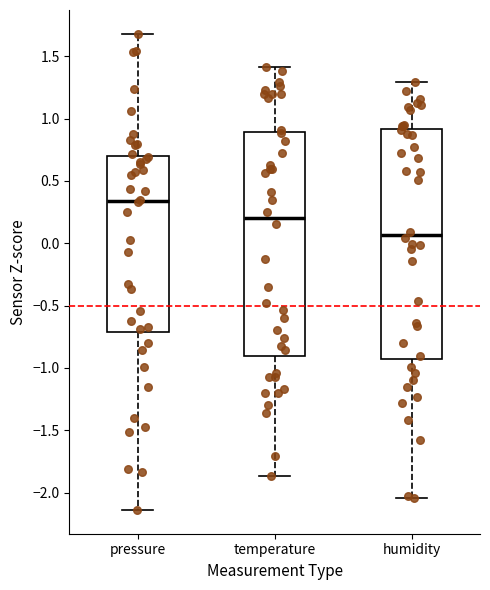

Reading left to right, transcribe this box plot: for each box, give where its median line is, the range the box spans, and where its two whiskers end, as read against the y-axis. The values are not printed on the chart, so give them approximately, as read against the axis.

pressure: median 0.35, box -0.70 to 0.70, whiskers -2.15 to 1.70
temperature: median 0.20, box -0.90 to 0.90, whiskers -1.85 to 1.40
humidity: median 0.05, box -0.95 to 0.90, whiskers -2.05 to 1.30